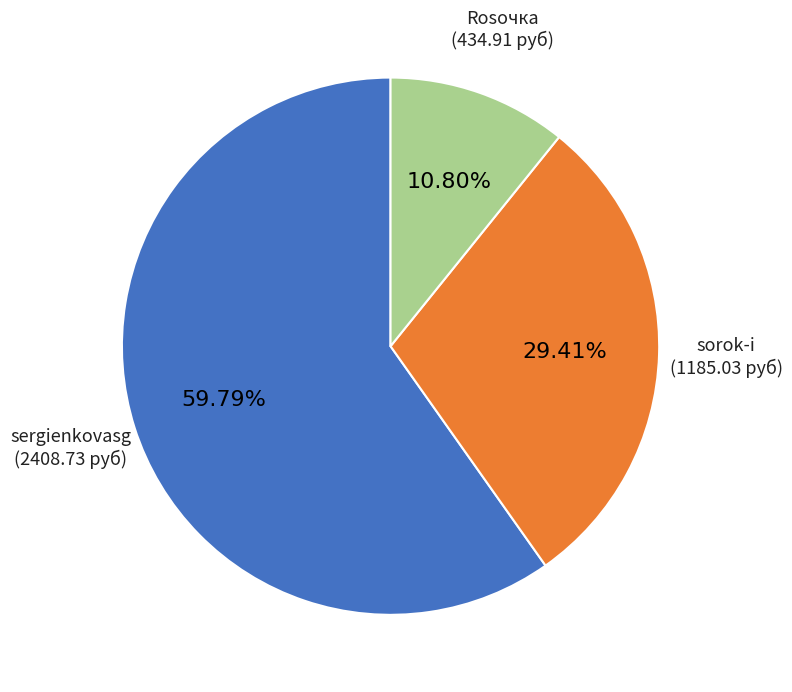

Is there any slice that represents more than half of the pie?

Yes